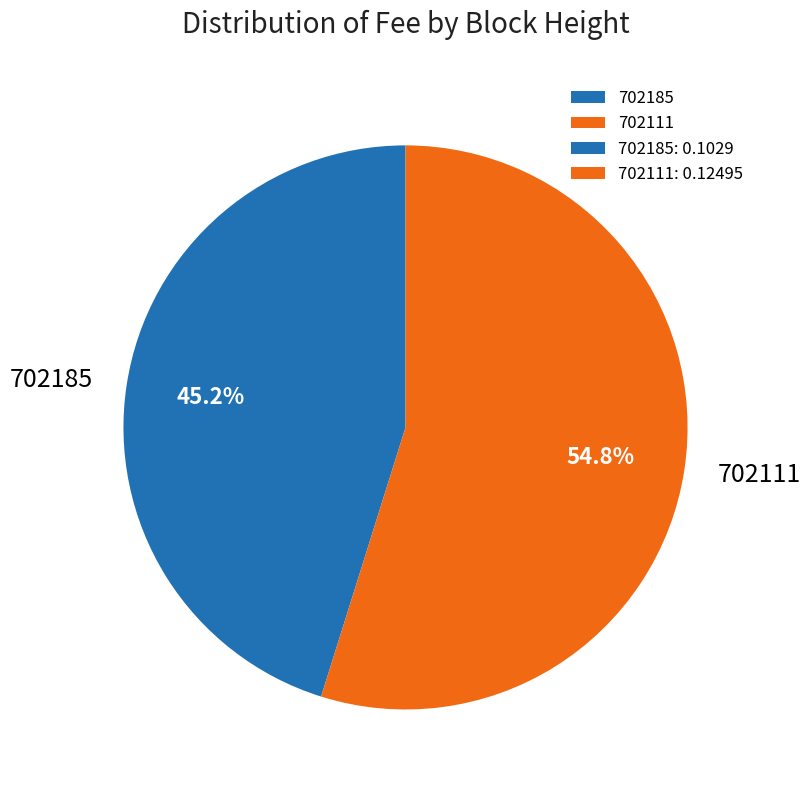

To the nearest percent, what is the average slice percentage?

50%